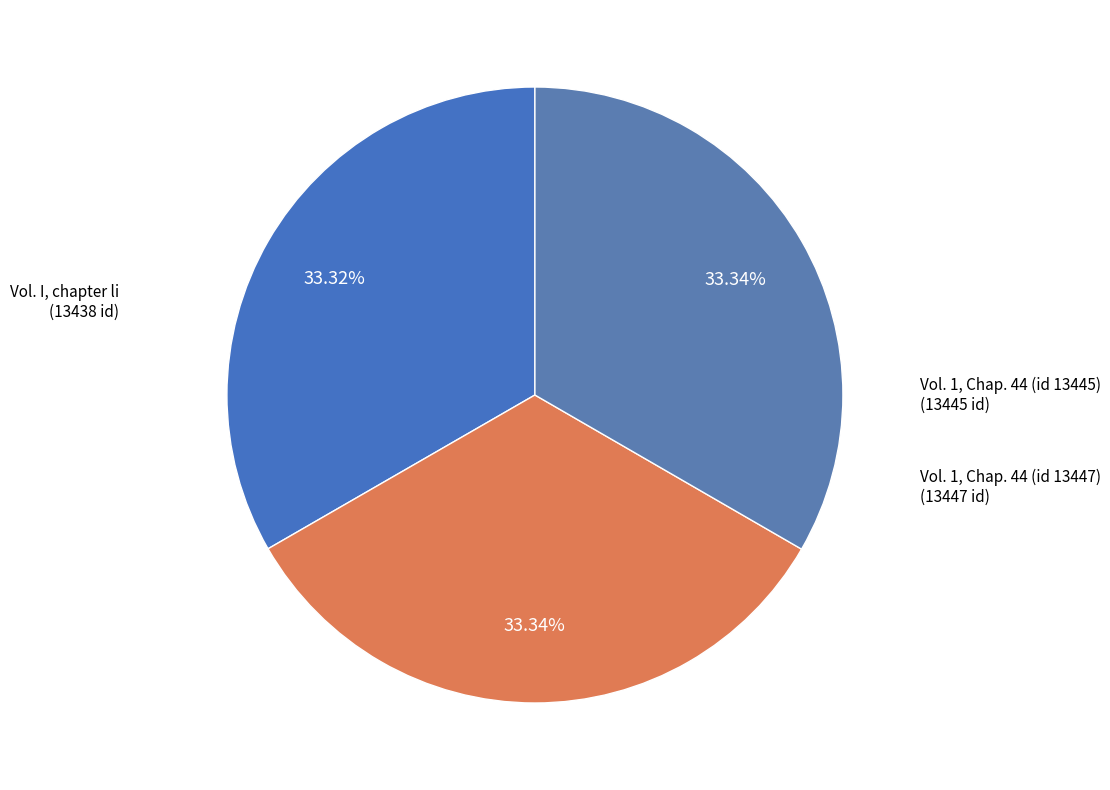

The Vol. 1, Chap. 44 (id 13445) slice represents 25% of the pie. True or false?

False